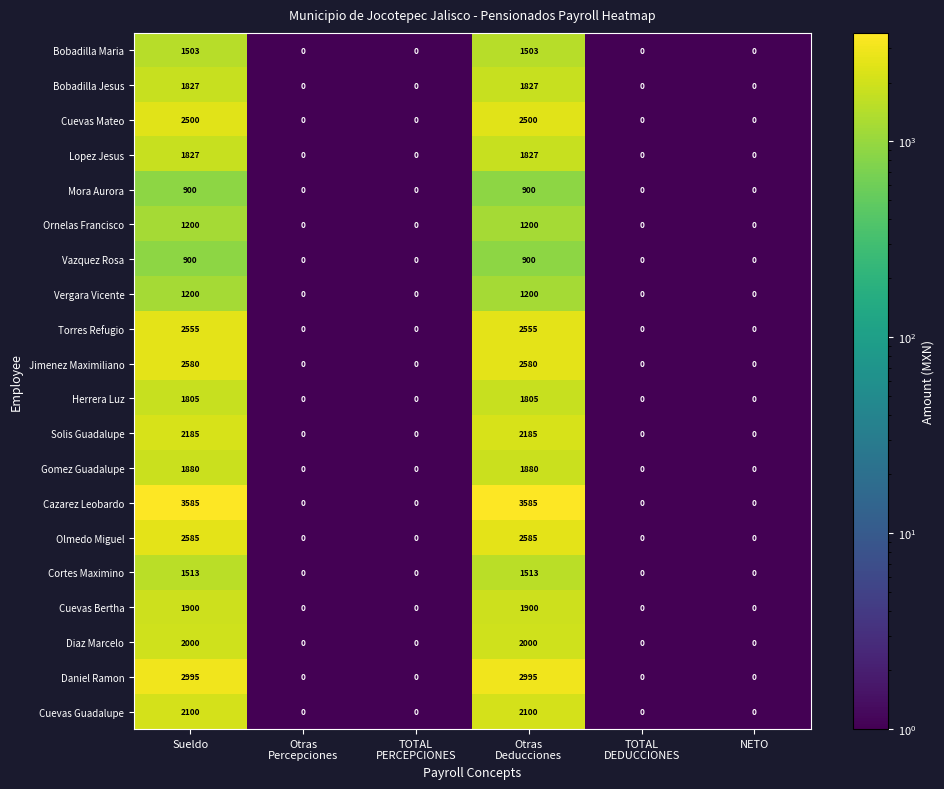

Which series has the largest range (max minus min)?

Cazarez Leobardo